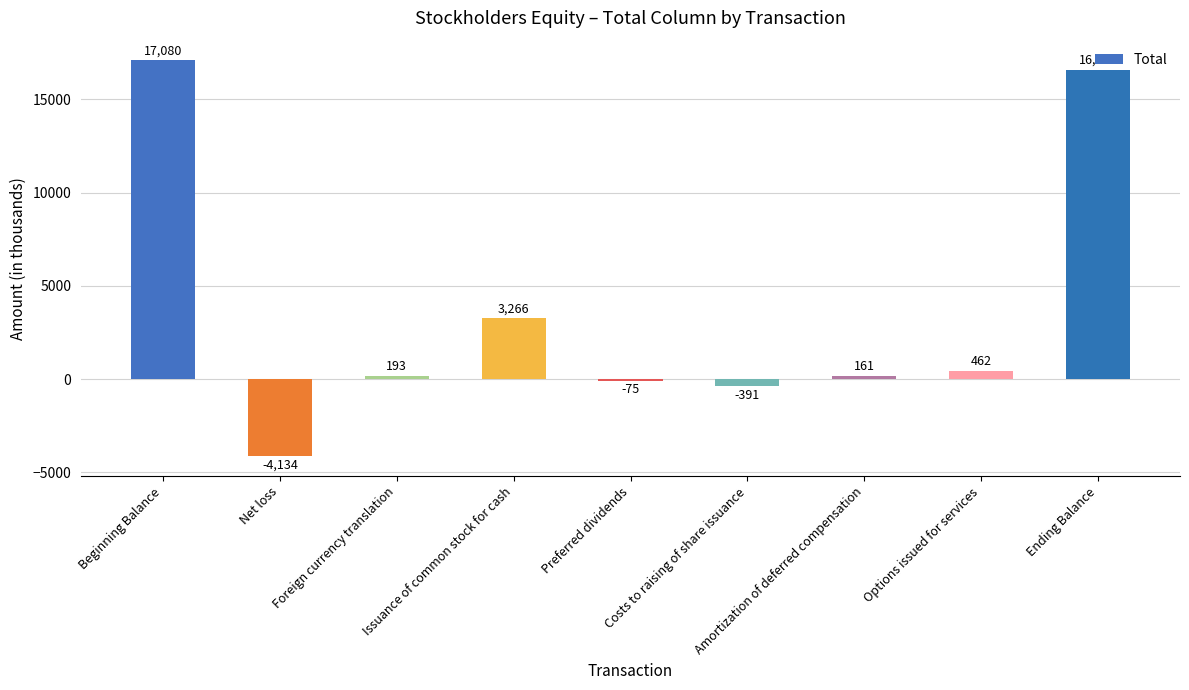

Which category has the highest value across all series?

Beginning Balance